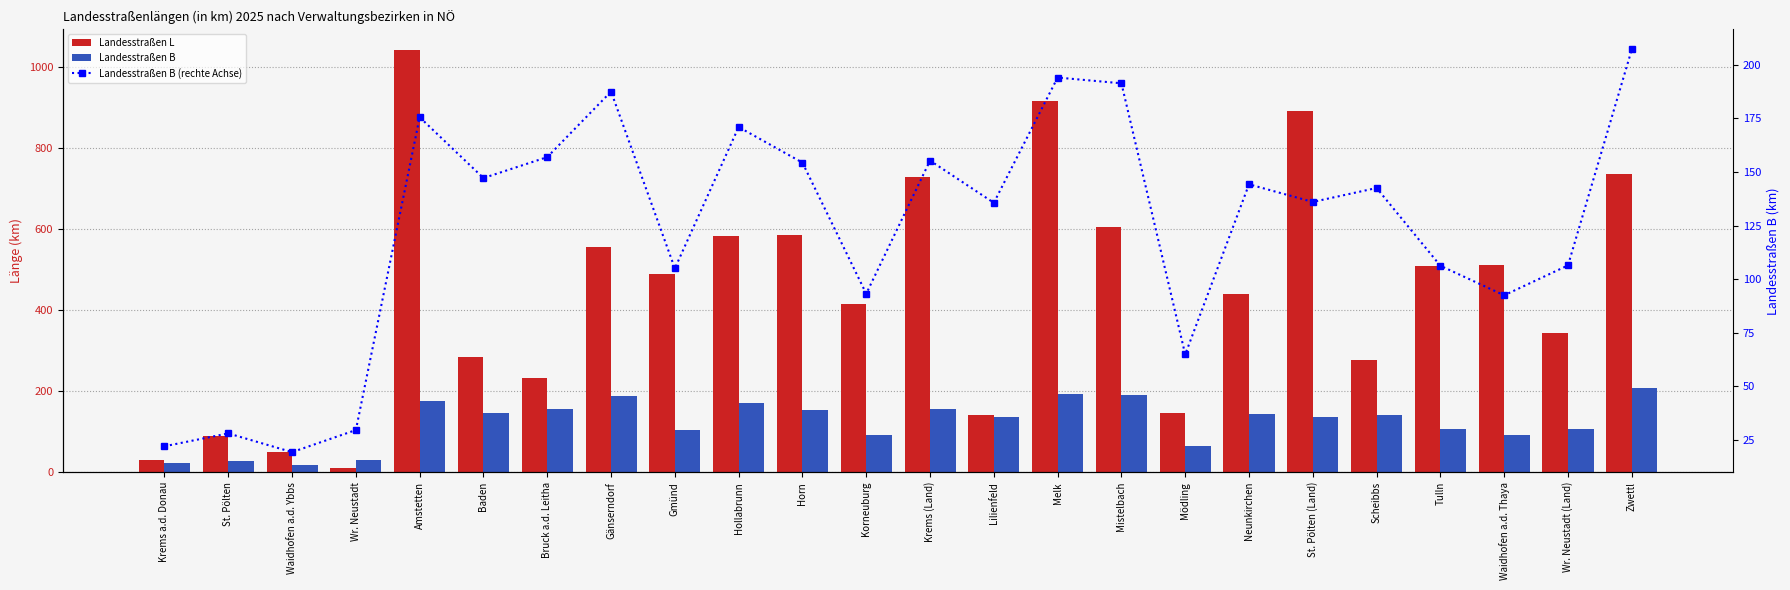

What is the spread (max minus min) of values at Horn?

432.1